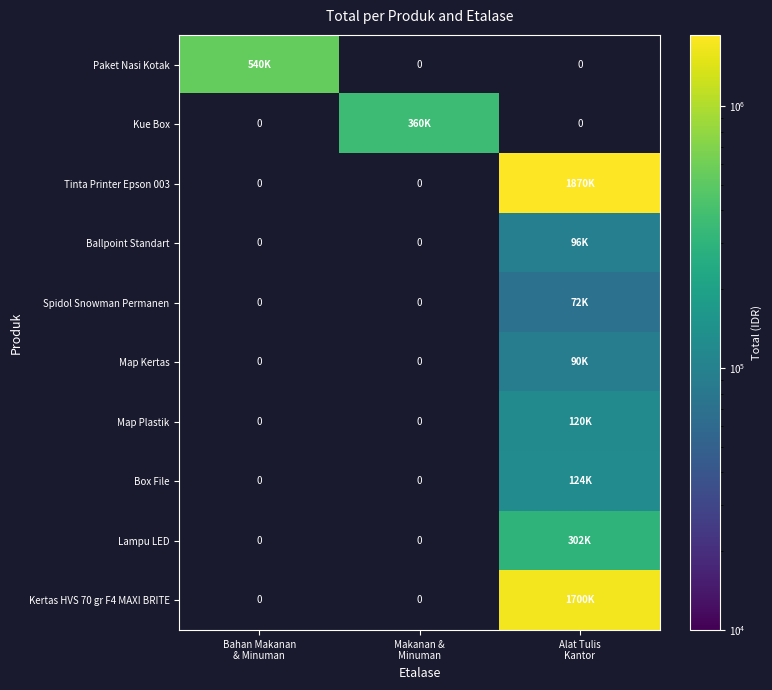

How many positive values does the Map Kertas series have?

1